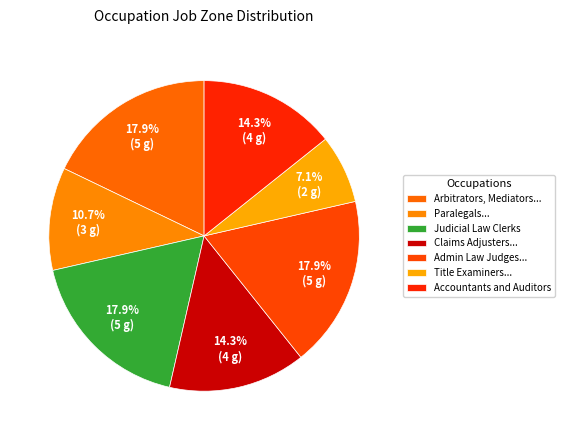

Rank the categories by value from lowest to highest.

Title Examiners, Abstractors, and Searchers, Paralegals and Legal Assistants, Claims Adjusters, Examiners, and Investigators, Accountants and Auditors, Arbitrators, Mediators, and Conciliators, Judicial Law Clerks, Administrative Law Judges, Adjudicators